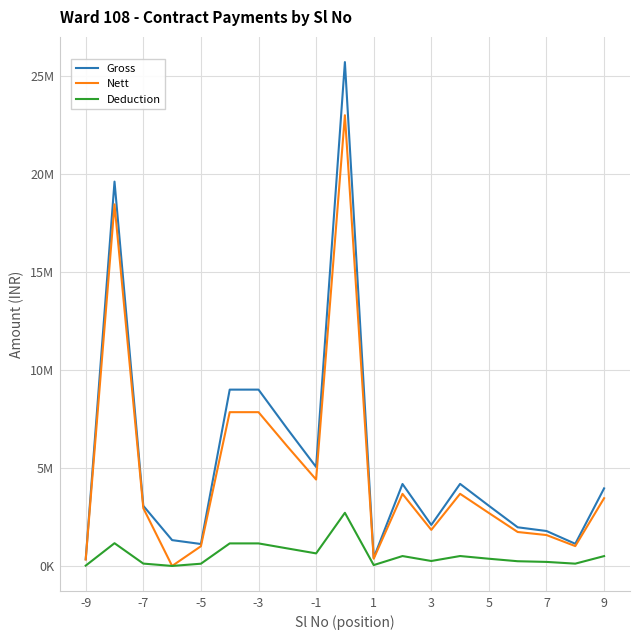

What are all the series names shown in the legend?

Gross, Nett, Deduction